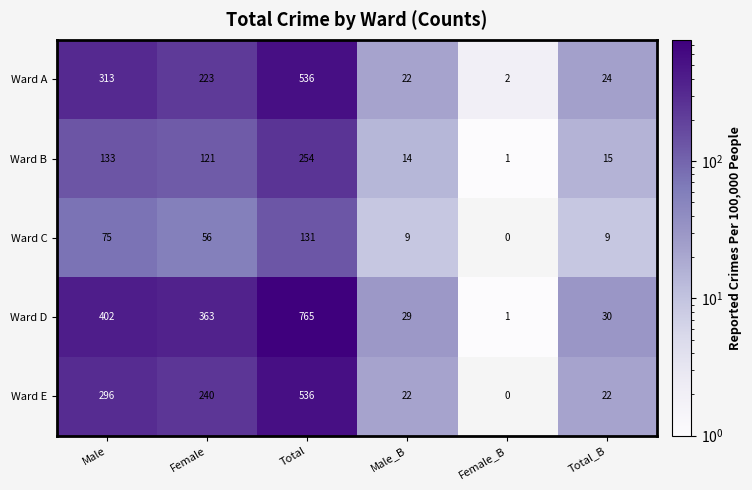

Is the value of Ward A at Female_B greater than the value of Ward C at Total?

No